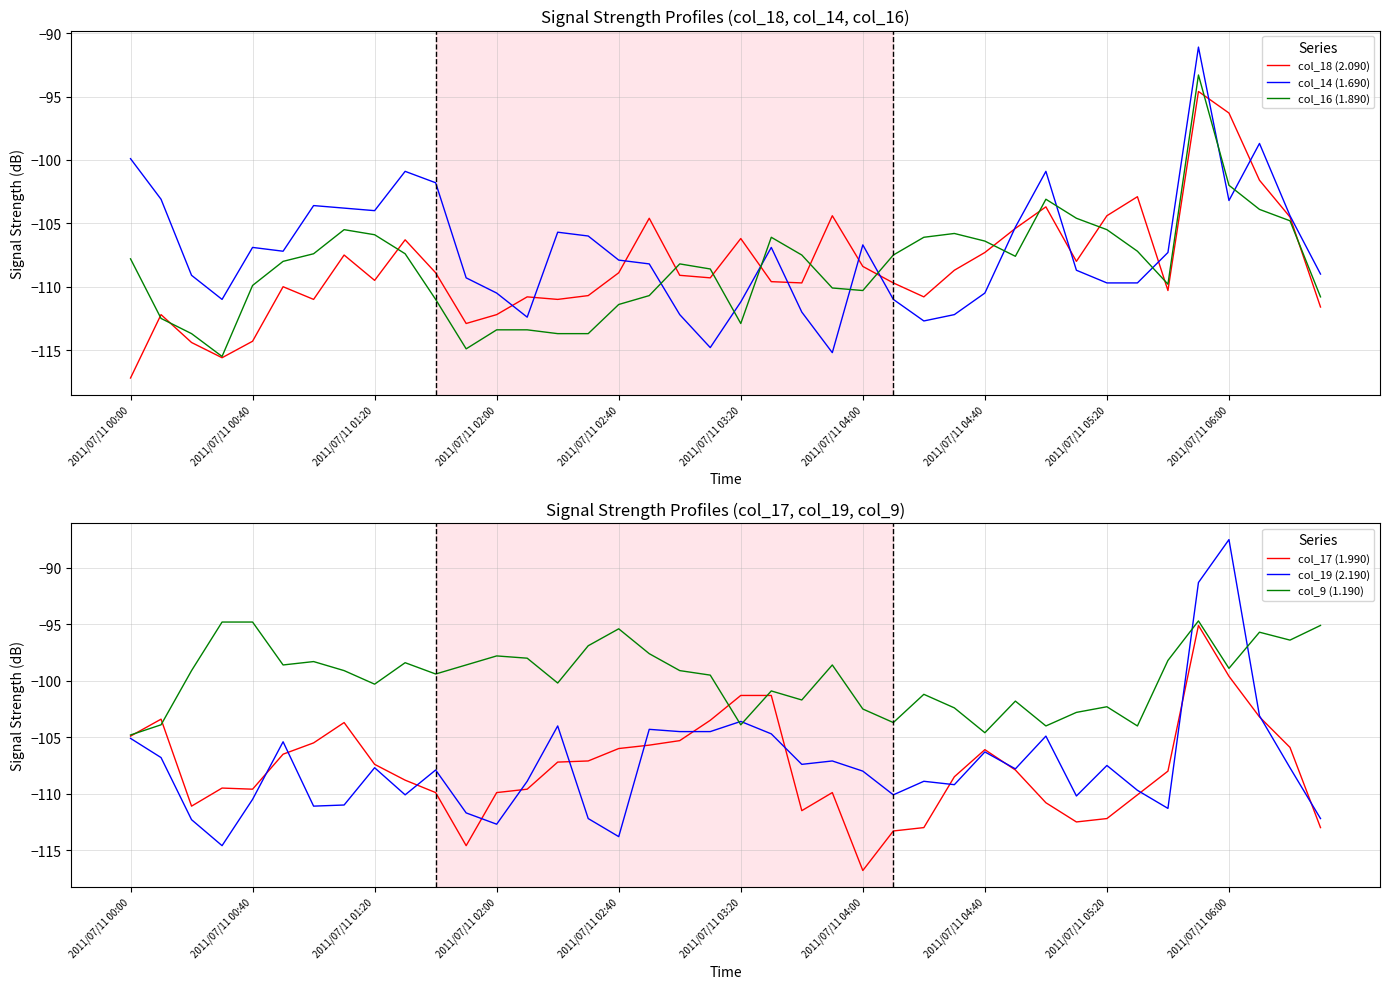

What is the minimum value for col_18 (2.090)?

-117.2